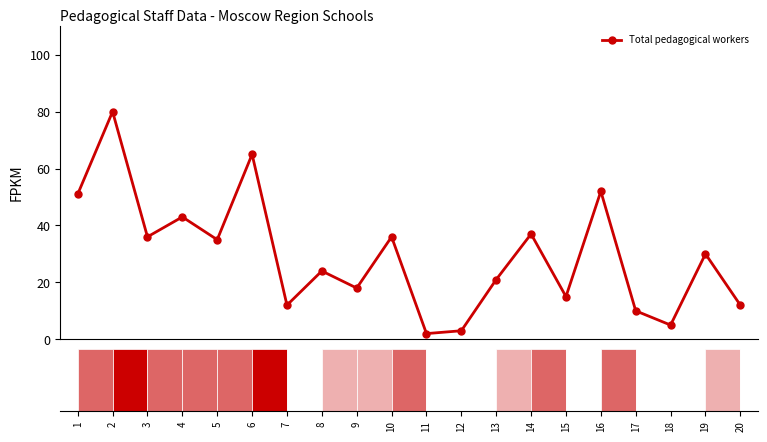

What value does the data have at 14, to the nearest 5?

35